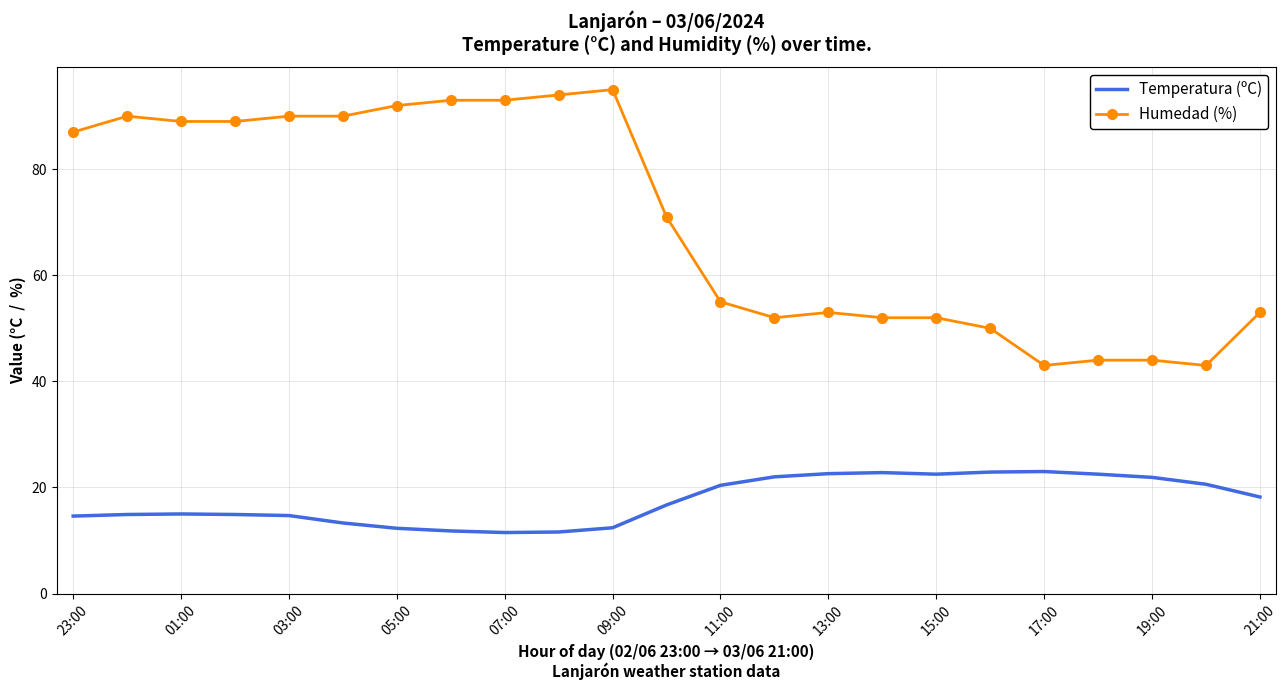

What is the difference between the maximum and minimum values in the Temperatura (ºC) series?

11.5